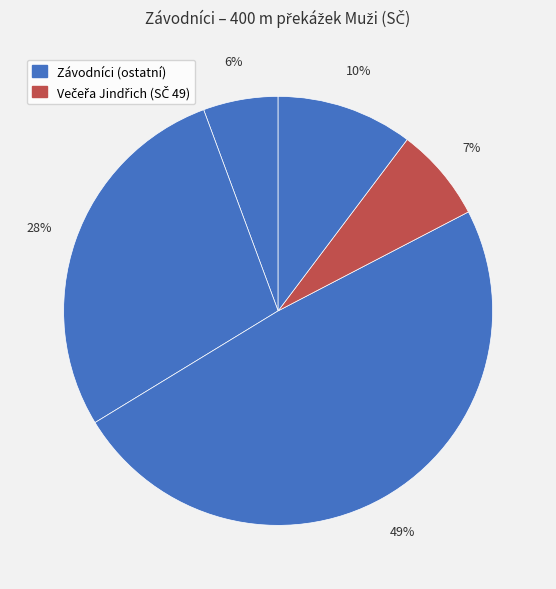

Count the number of slices in the pie.

5